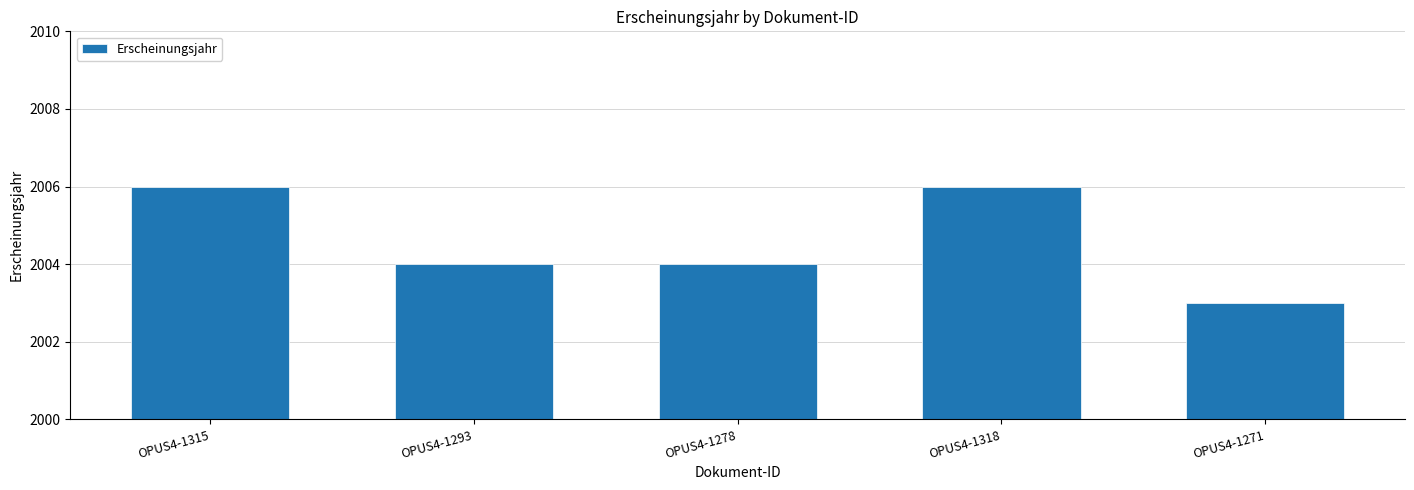

Approximately how many times larger is the value at OPUS4-1315 compared to OPUS4-1293?

1.0